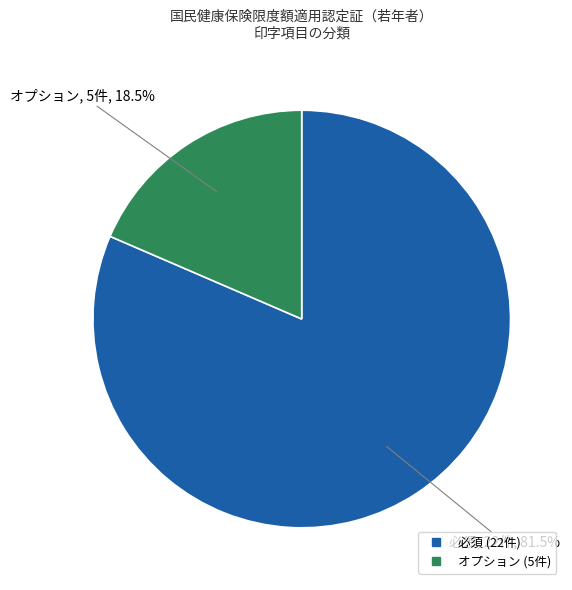

Is there a majority slice in this chart?

Yes